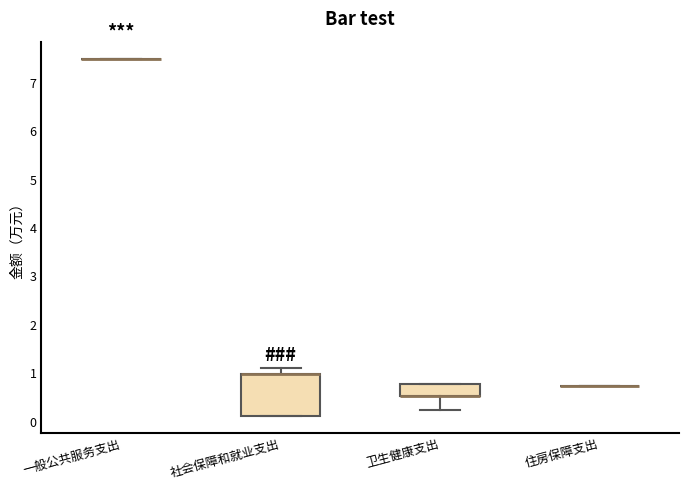

Reading left to right, transcribe this box plot: for each box, give where its median line is, the range the box spans, and where its two whiskers end, as read against the y-axis. The values are not printed on the chart, so give them approximately, as read against the axis.

一般公共服务支出: box collapsed to a line at 7.5, whiskers 7.5 to 7.5
社会保障和就业支出: median 1.0 (drawn on the box's upper edge), box 0.1 to 1.0, whiskers 0.1 to 1.1
卫生健康支出: median 0.5 (drawn on the box's lower edge), box 0.5 to 0.8, whiskers 0.2 to 0.8
住房保障支出: box collapsed to a line at 0.7, whiskers 0.7 to 0.7